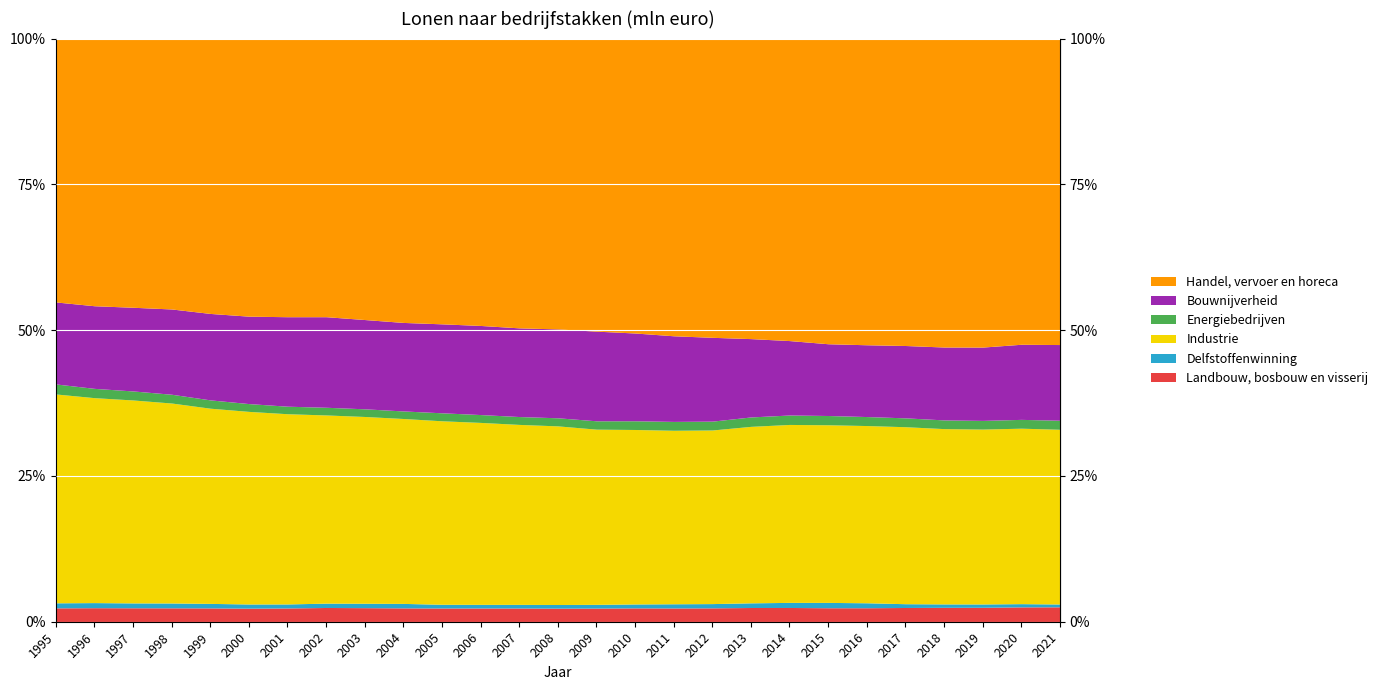

True or false: Handel, vervoer en horeca has a value of 48818 at 2009.

True